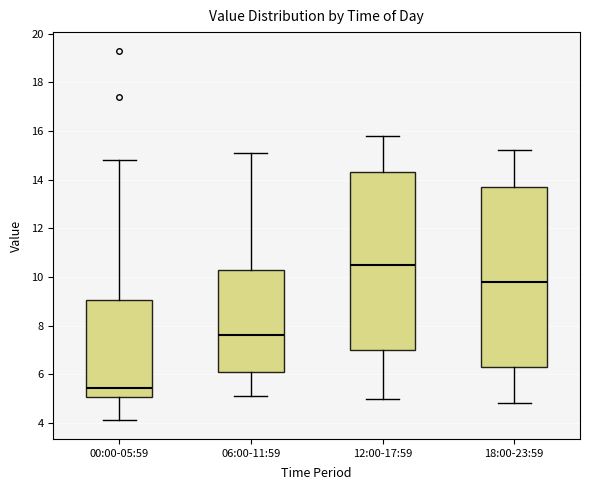

Where does the upper whisker of the box for 06:00-11:59 end on the y-axis? The values are not printed on the chart, so give them approximately, as read against the axis.

15.2